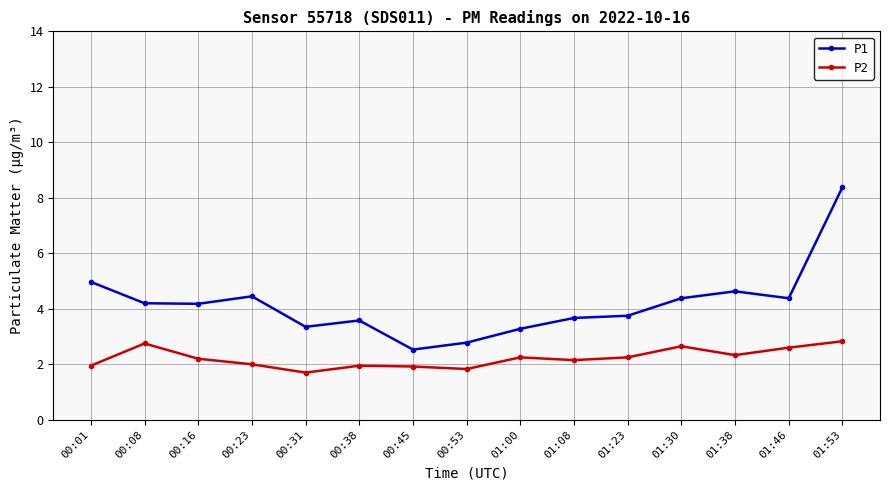

What is the label of the 15th point from the left?

01:53